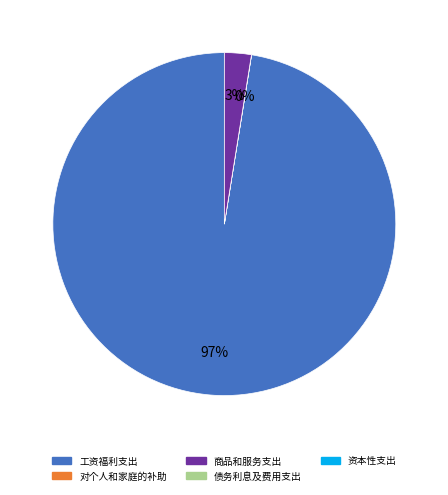

Is there a majority slice in this chart?

Yes